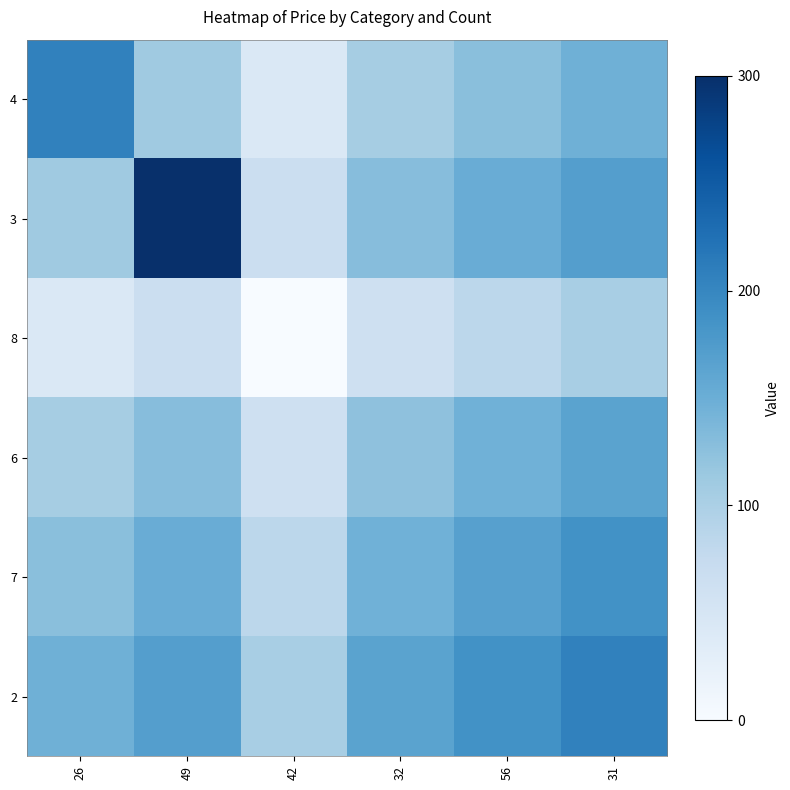

Count the number of categories in the chart.

6